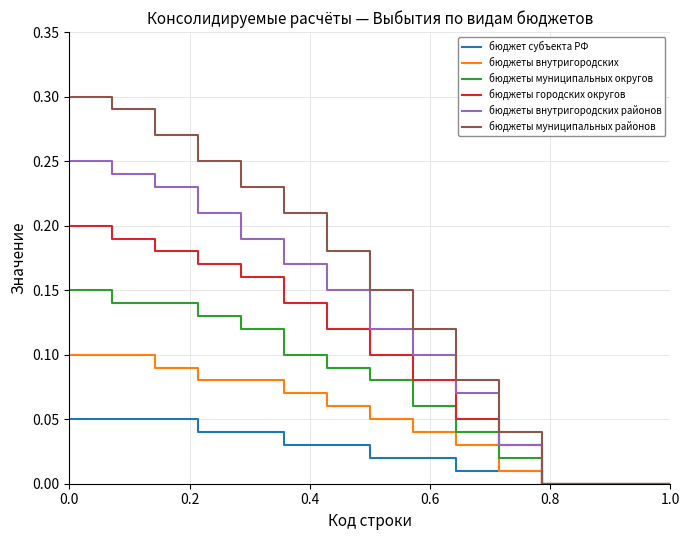

Rank the series by their average value, from lowest to highest.

бюджет субъекта РФ, бюджеты внутригородских, бюджеты муниципальных округов, бюджеты городских округов, бюджеты внутригородских районов, бюджеты муниципальных районов